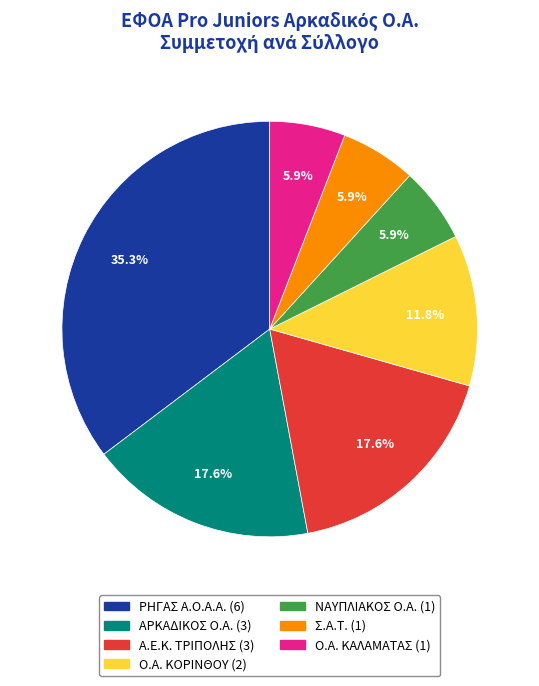

How many slices are in this pie chart?

7